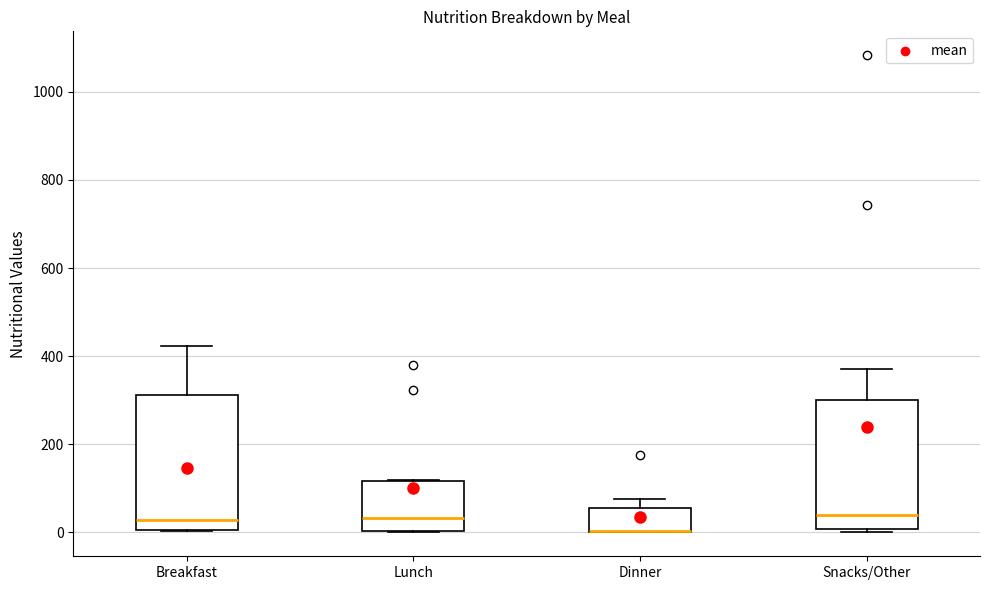

Reading left to right, transcribe this box plot: for each box, give where its median line is, the range the box spans, and where its two whiskers end, as read against the y-axis. The values are not printed on the chart, so give them approximately, as read against the axis.

Breakfast: median 20, box 0 to 320, whiskers 0 to 420
Lunch: median 40, box 0 to 120, whiskers 0 to 120
Dinner: median 0 (drawn on the box's lower edge), box 0 to 60, whiskers 0 to 80
Snacks/Other: median 40, box 0 to 300, whiskers 0 (just below the box's lower edge) to 380